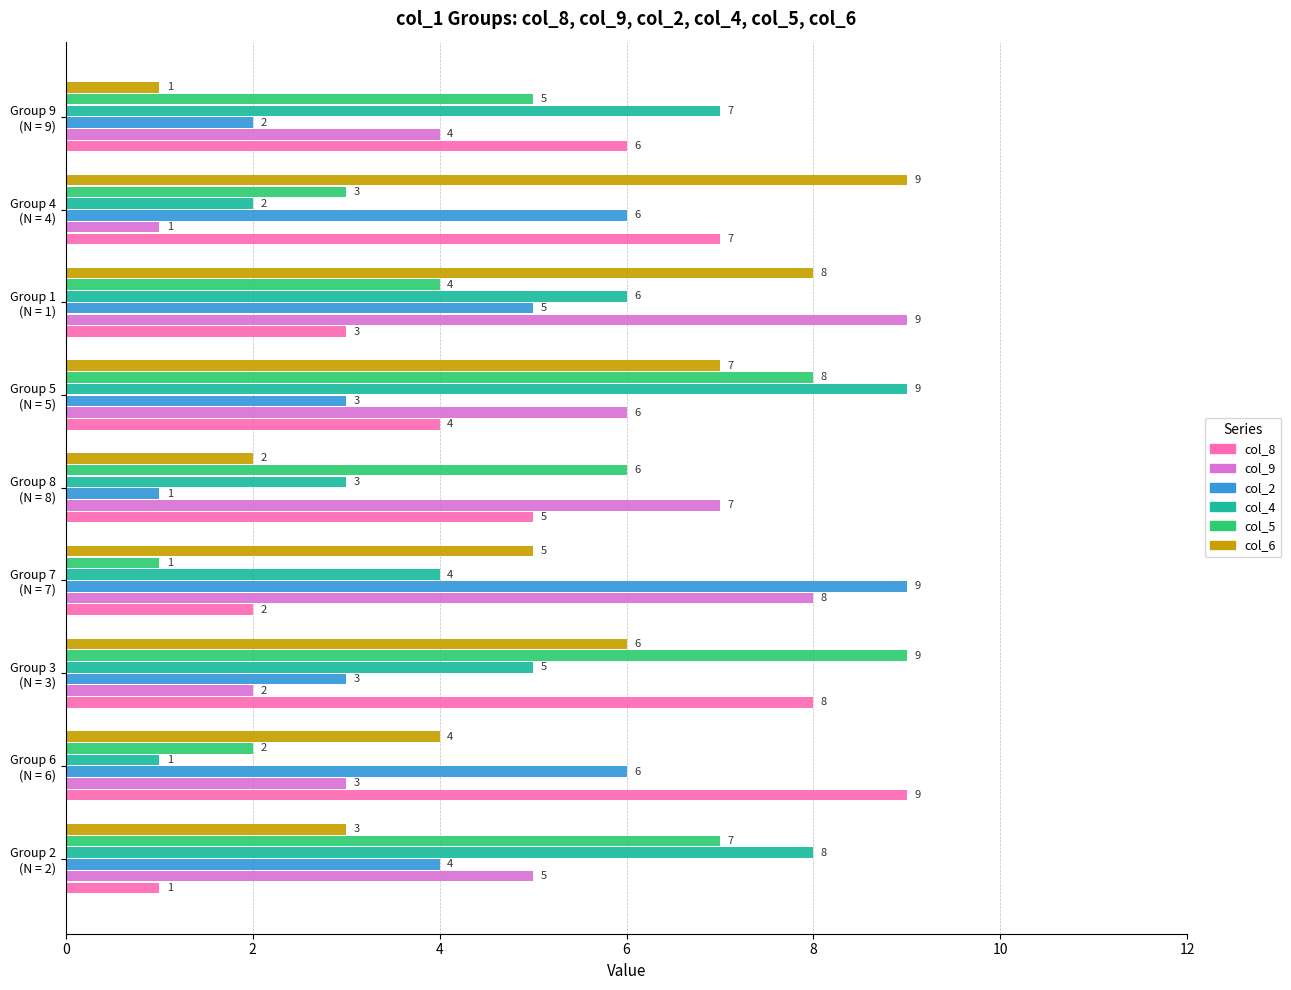

At which label does col_6 reach its peak?

Group 4
(N = 4)